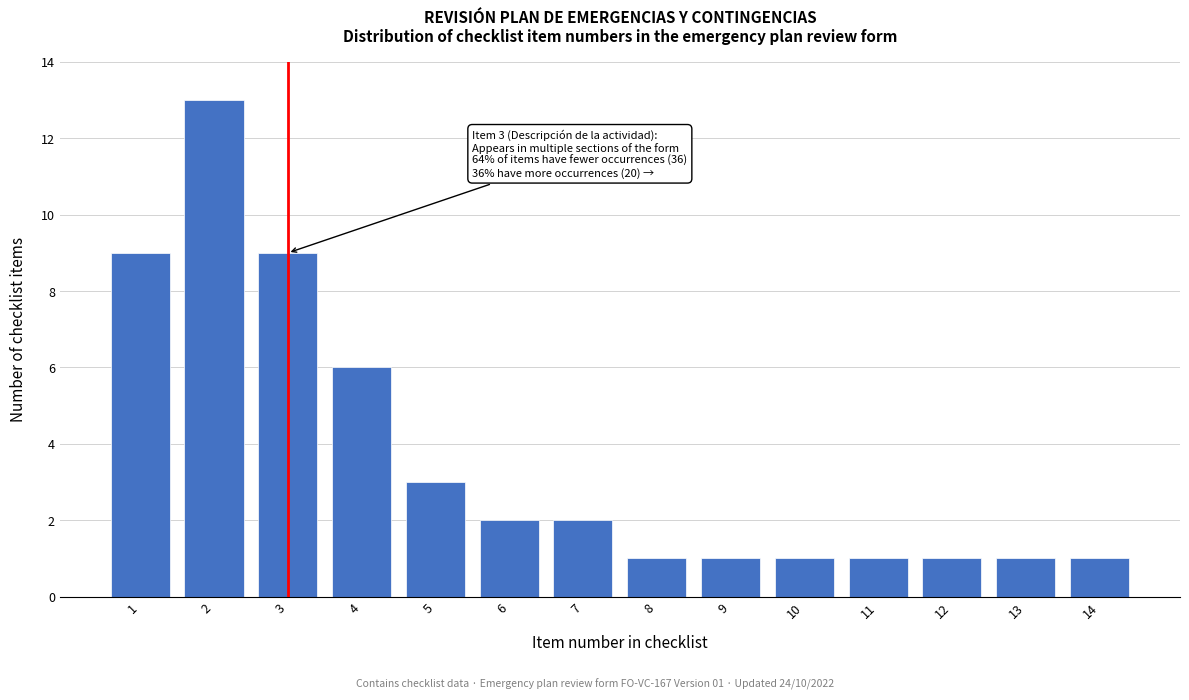

Reading left to right, transcribe all the data shown in this chart.

9	13	9	6	3	2	2	1	1	1	1	1	1	1